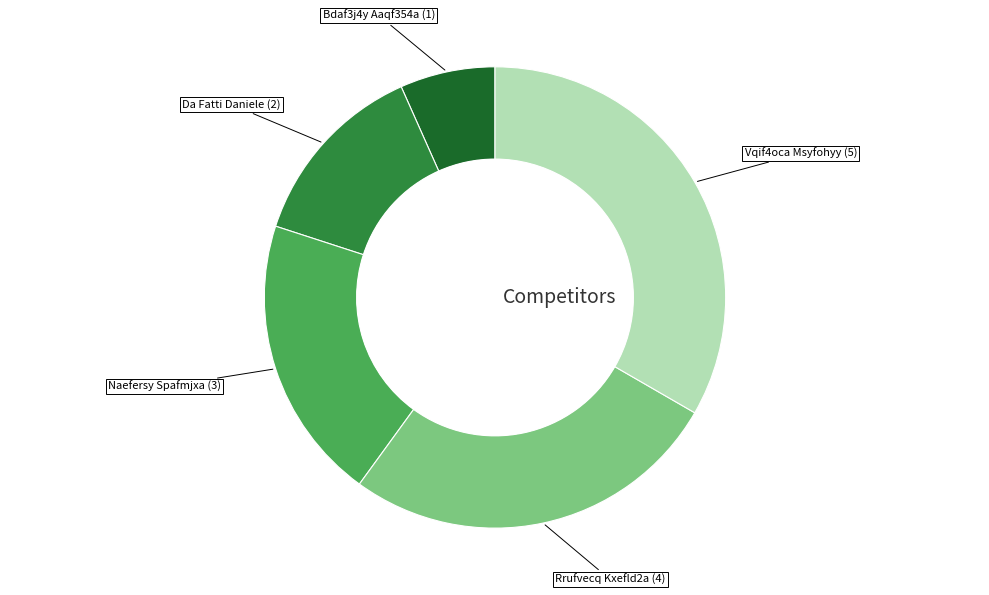

Is there a majority slice in this chart?

No